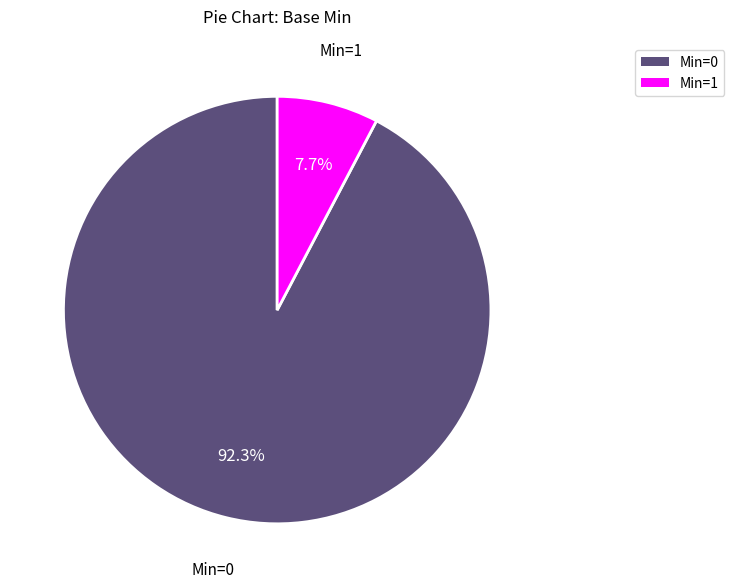

Is there a majority slice in this chart?

Yes